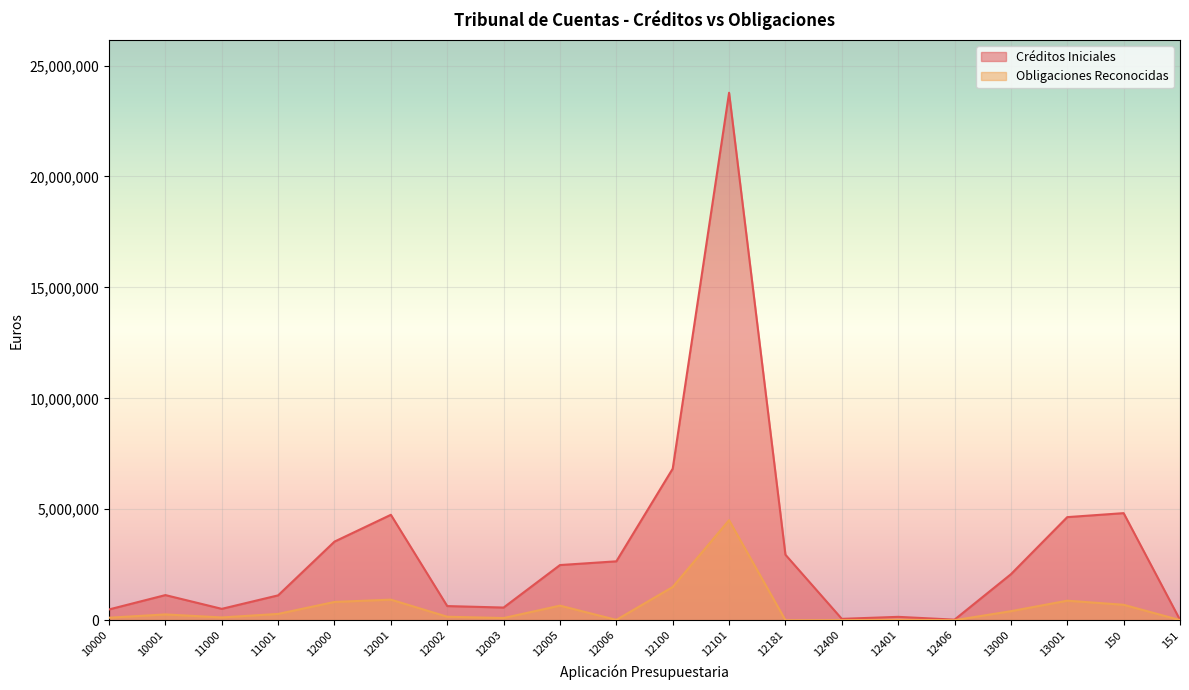

What are all the series names shown in the legend?

Créditos Iniciales, Obligaciones Reconocidas